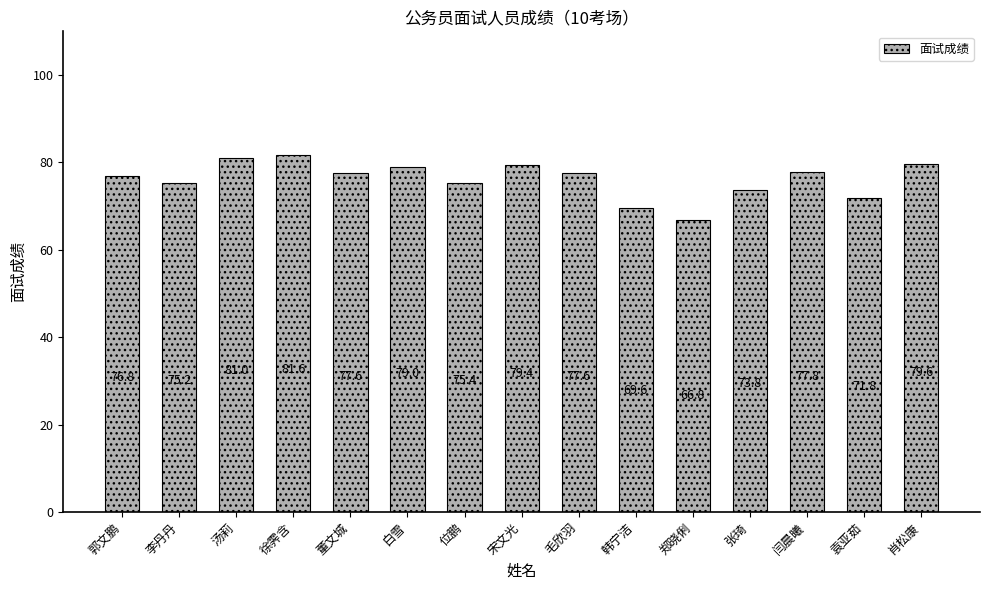

Is it true that the value at 闫晨曦 is 77.8?

True